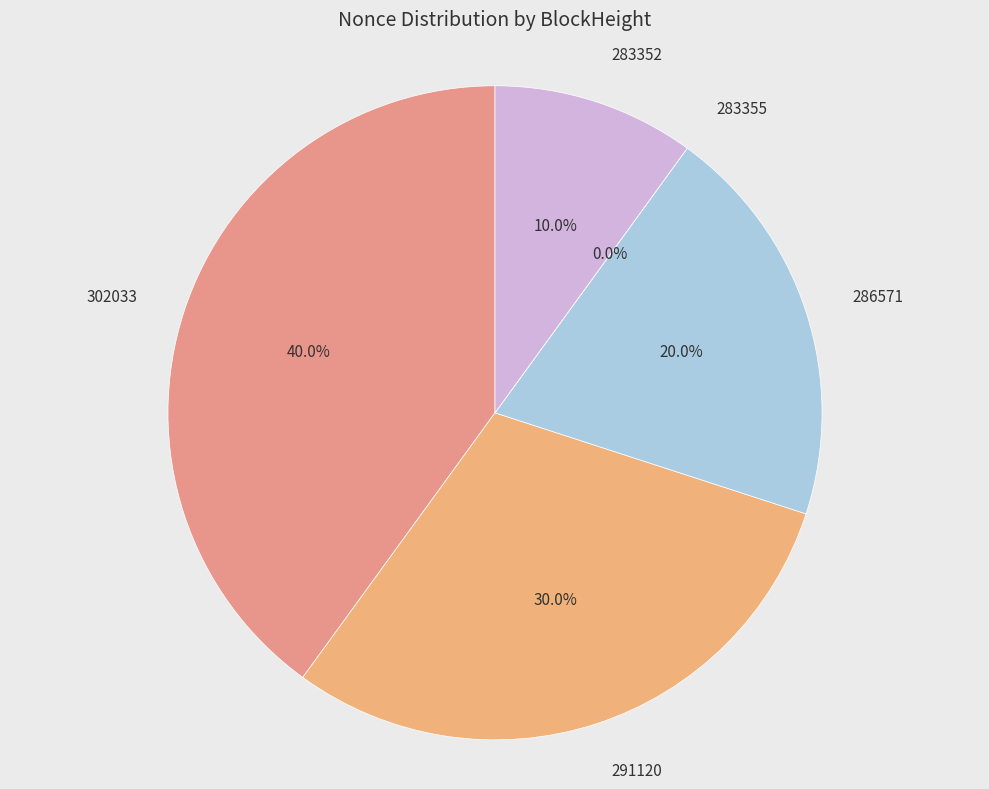

How much of the chart is everything except 283355?

100.0%